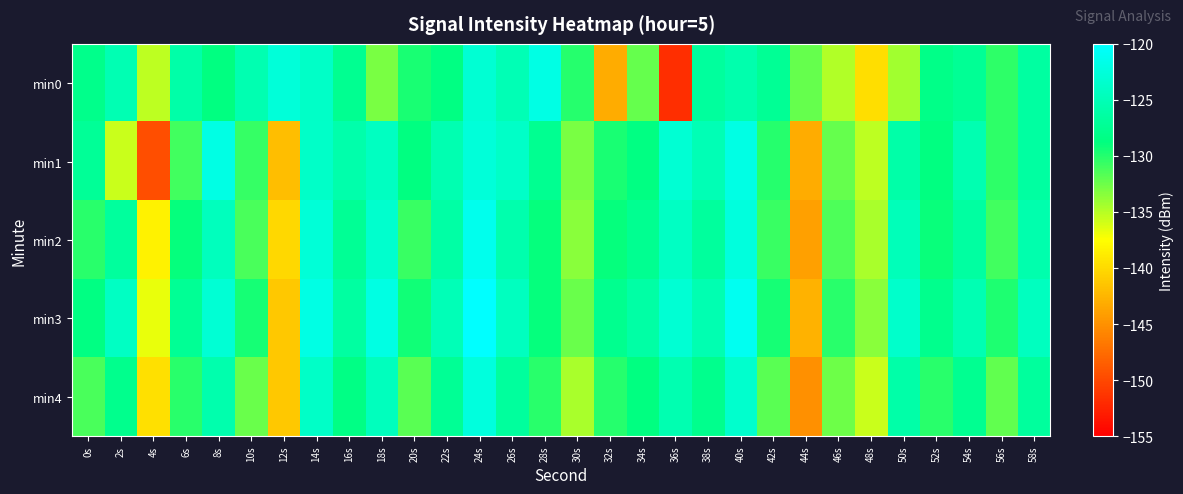

Reading left to right, list all the values displayed in this chart.

min0: 0s=-128.0	2s=-125.2	4s=-135.3	6s=-125.9	8s=-128.7	10s=-125.4	12s=-122.7	14s=-123.9	16s=-127.6	18s=-132.9	20s=-129.6	22s=-128.5	24s=-123.1	26s=-125.1	28s=-121.8	30s=-130.0	32s=-143.2	34s=-132.2	36s=-151.8	38s=-126.8	40s=-125.7	42s=-127.3	44s=-132.3	46s=-134.8	48s=-139.7	50s=-134.3	52s=-128.2	54s=-127.3	56s=-130.3	58s=-126.4
min1: 0s=-127.1	2s=-135.6	4s=-149.5	6s=-131.0	8s=-121.8	10s=-130.6	12s=-142.0	14s=-123.8	16s=-125.9	18s=-124.4	20s=-128.7	22s=-125.4	24s=-122.7	26s=-123.9	28s=-127.6	30s=-132.9	32s=-129.6	34s=-128.5	36s=-123.1	38s=-125.1	40s=-121.8	42s=-130.0	44s=-143.2	46s=-132.2	48s=-135.3	50s=-125.9	52s=-128.7	54s=-125.4	56s=-130.3	58s=-126.4
min2: 0s=-130.1	2s=-126.8	4s=-138.5	6s=-129.0	8s=-124.6	10s=-131.2	12s=-140.1	14s=-122.8	16s=-127.3	18s=-123.5	20s=-130.8	22s=-126.2	24s=-121.3	26s=-125.7	28s=-129.0	30s=-133.5	32s=-128.9	34s=-127.6	36s=-124.2	38s=-126.8	40s=-122.3	42s=-130.7	44s=-144.0	46s=-131.5	48s=-134.6	50s=-124.8	52s=-129.1	54s=-126.5	56s=-131.0	58s=-125.7
min3: 0s=-128.6	2s=-124.1	4s=-136.8	6s=-127.3	8s=-122.9	10s=-129.6	12s=-141.2	14s=-121.9	16s=-126.5	18s=-122.0	20s=-129.3	22s=-125.0	24s=-120.1	26s=-124.5	28s=-128.9	30s=-132.3	32s=-127.7	34s=-126.2	36s=-123.0	38s=-125.3	40s=-121.0	42s=-129.5	44s=-142.8	46s=-130.1	48s=-133.5	50s=-123.6	52s=-127.9	54s=-125.2	56s=-129.8	58s=-124.5
min4: 0s=-131.2	2s=-127.9	4s=-139.6	6s=-130.1	8s=-125.7	10s=-132.3	12s=-141.2	14s=-123.9	16s=-128.5	18s=-124.6	20s=-131.9	22s=-127.3	24s=-122.5	26s=-126.8	28s=-130.2	30s=-134.6	32s=-130.0	34s=-128.7	36s=-125.3	38s=-127.9	40s=-123.5	42s=-131.8	44s=-145.1	46s=-132.6	48s=-135.7	50s=-125.9	52s=-130.2	54s=-127.6	56s=-132.1	58s=-126.8